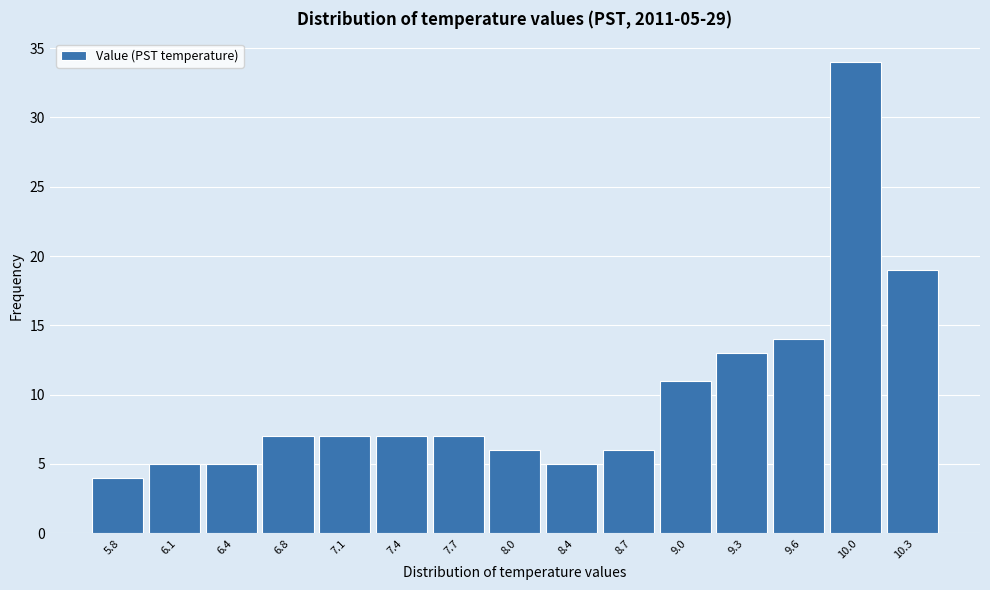

Reading left to right, transcribe all the data shown in this chart.

4	5	5	7	7	7	7	6	5	6	11	13	14	34	19